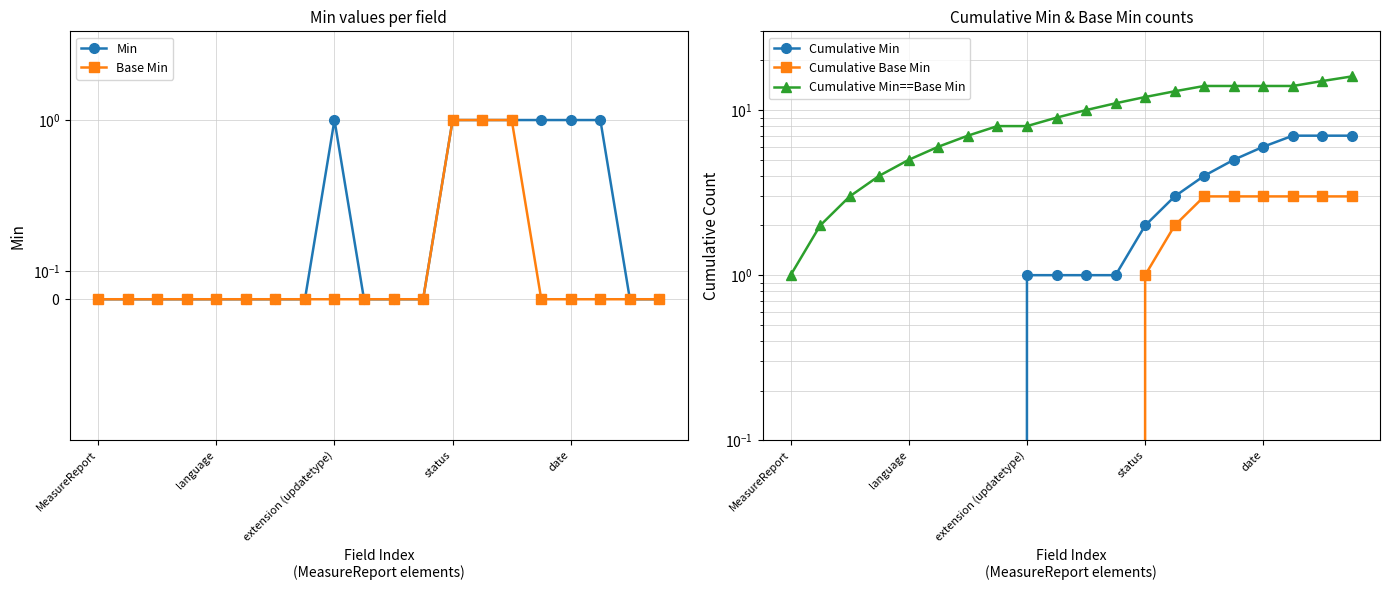

What is the maximum value for Base Min?

1